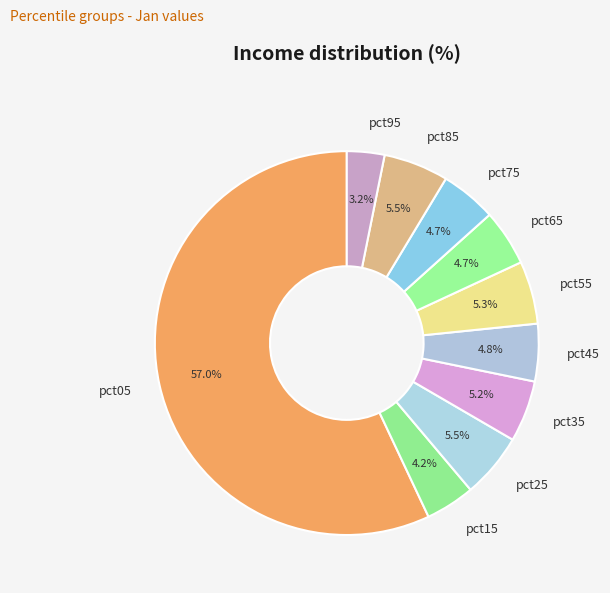

Which slice is the largest?

pct05